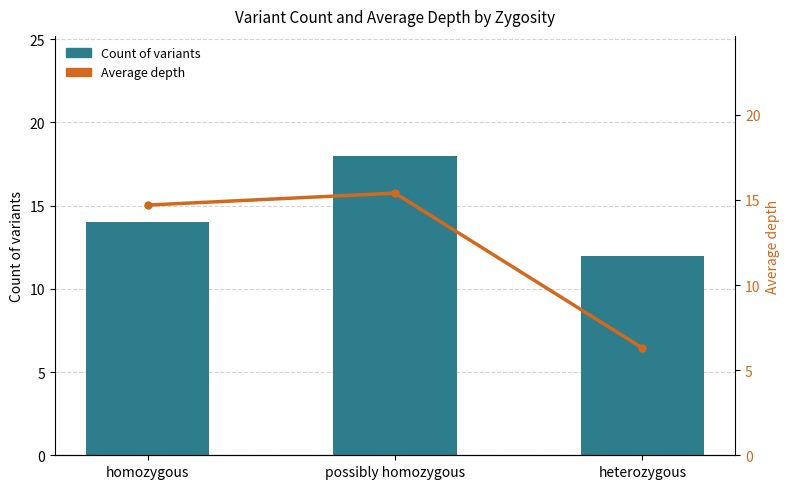

What is the difference between the second highest and minimum values in the Count of variants series?

2.0